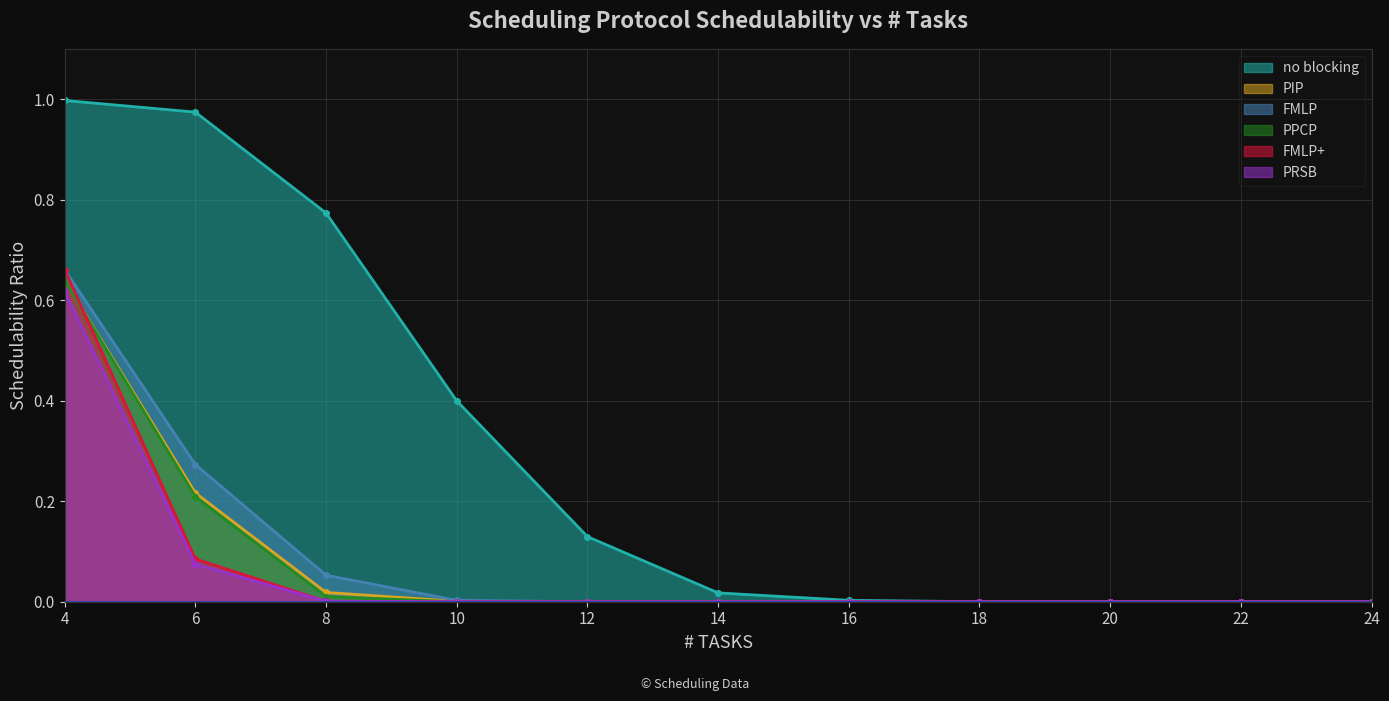

What is the value of the no blocking point at the 4th from the left?

0.4